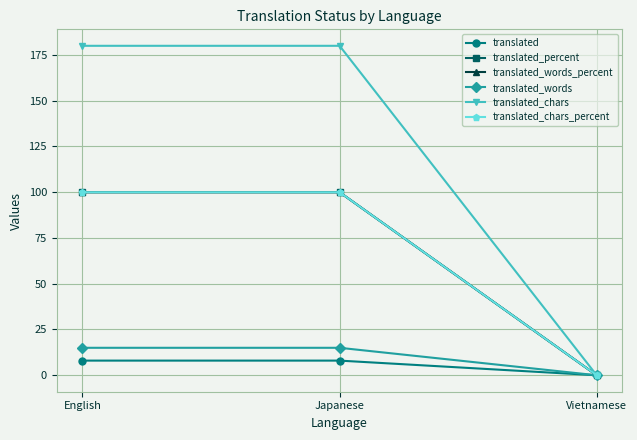

What is the total value across all series at Japanese?

503